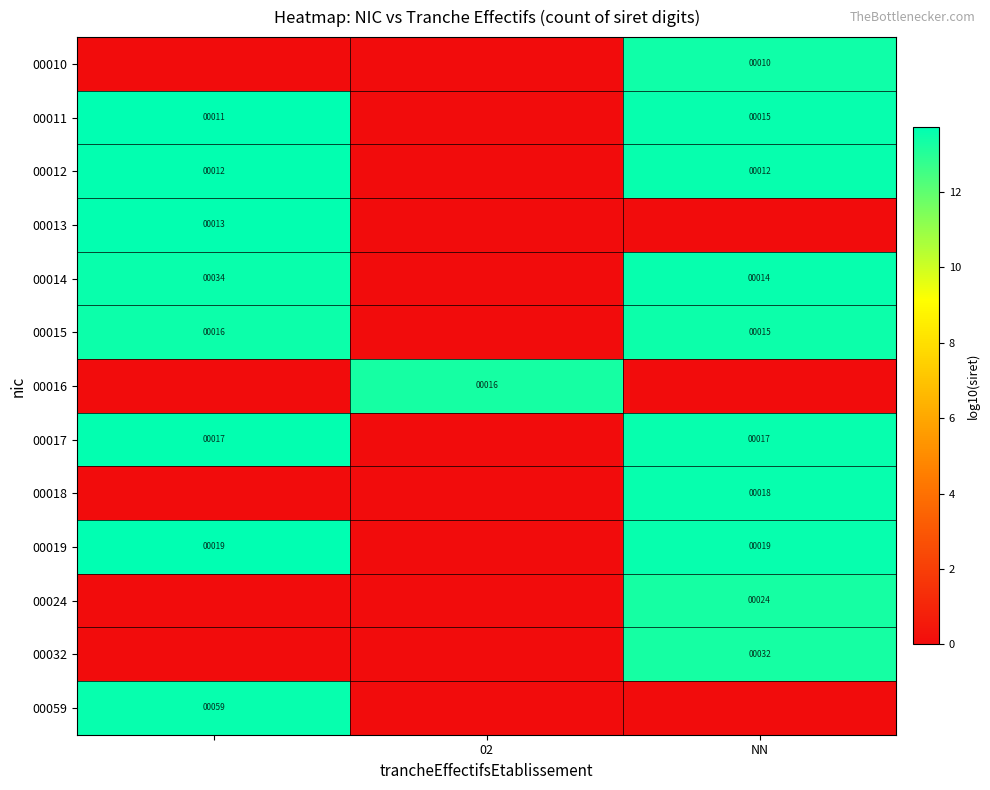

What is the spread (max minus min) of values at NN?

13.6